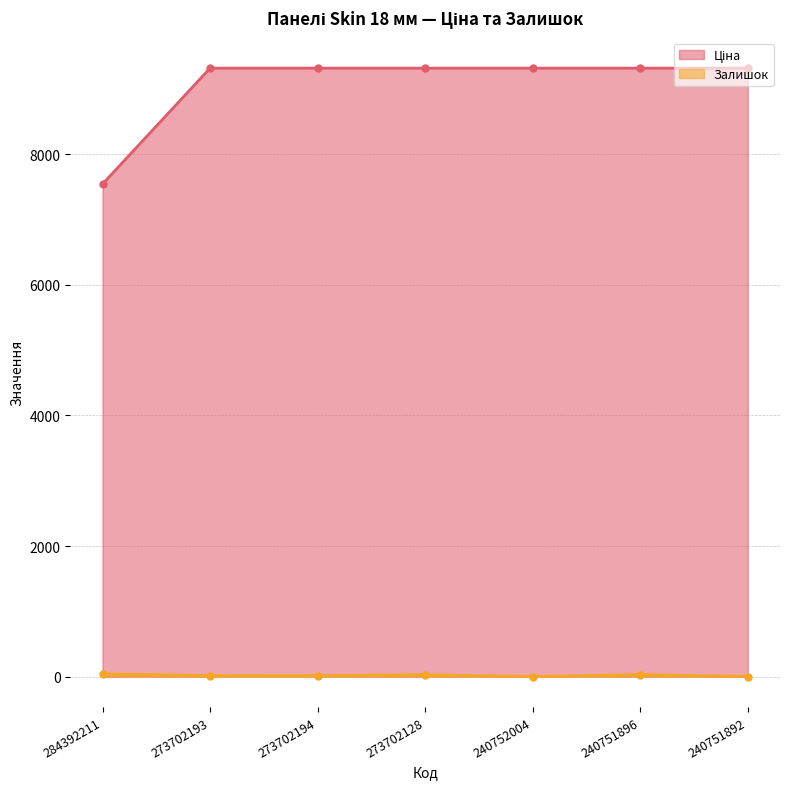

Read the Залишок value at 273702194.

15.0